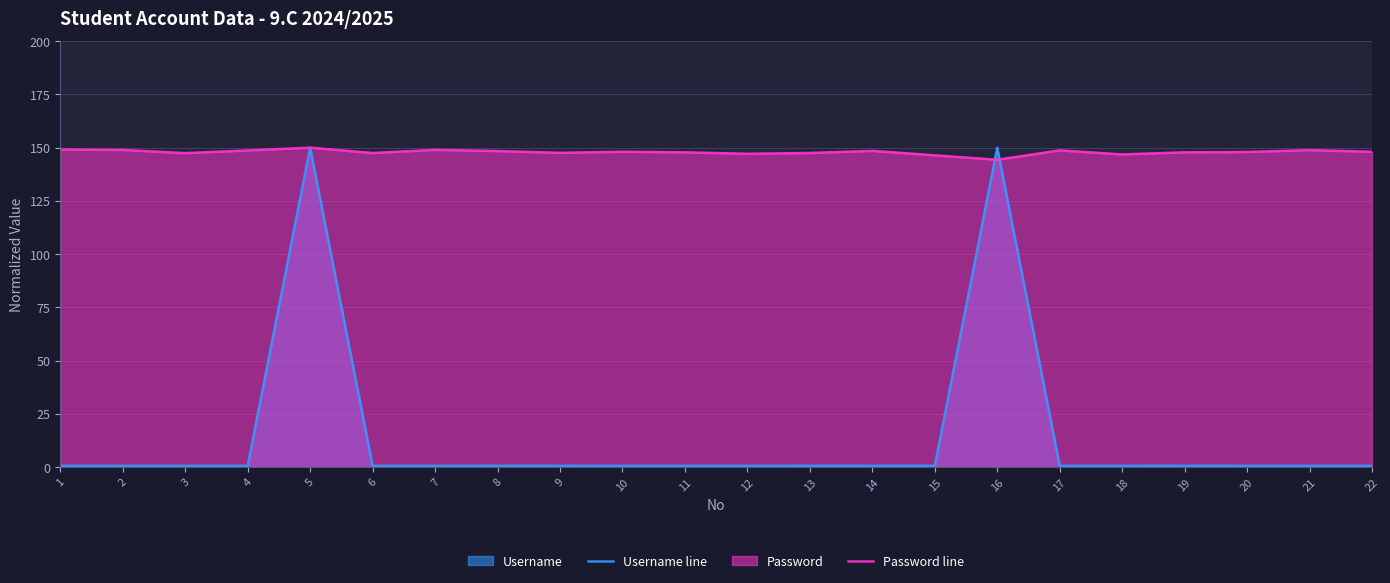

Which series has the largest total across all categories?

Password line